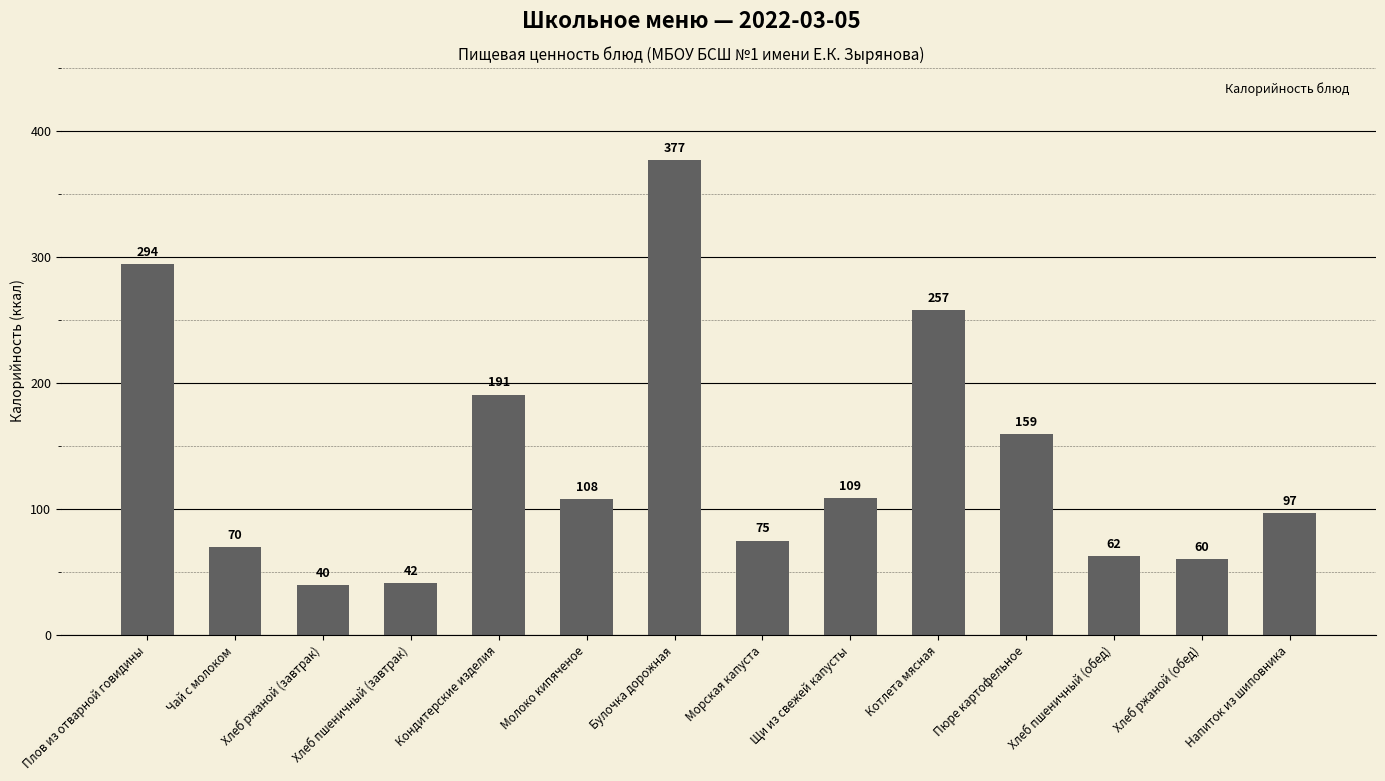

Rank the categories by value from lowest to highest.

Хлеб ржаной (завтрак), Хлеб пшеничный (завтрак), Хлеб ржаной (обед), Хлеб пшеничный (обед), Чай с молоком, Морская капуста, Напиток из шиповника, Молоко кипяченое, Щи из свежей капусты, Пюре картофельное, Кондитерские изделия, Котлета мясная, Плов из отварной говидины, Булочка дорожная